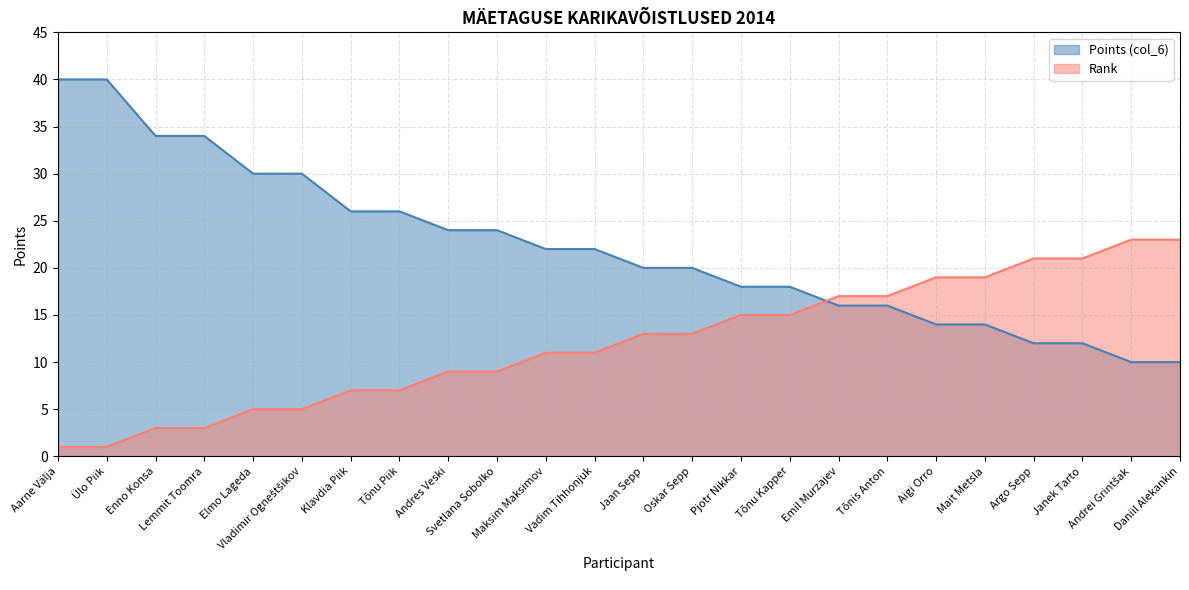

At how many categories does at least one series exceed 11?

24